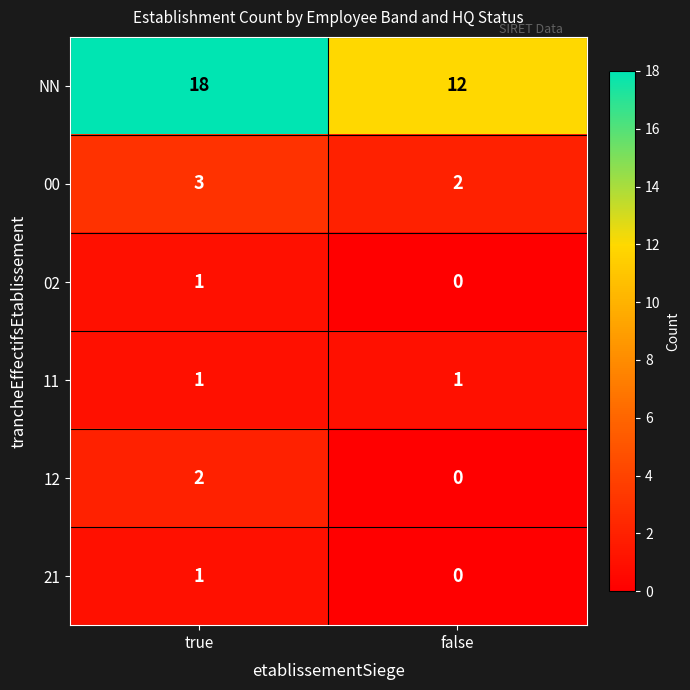

What is the difference between the maximum and minimum values in the NN series?

6